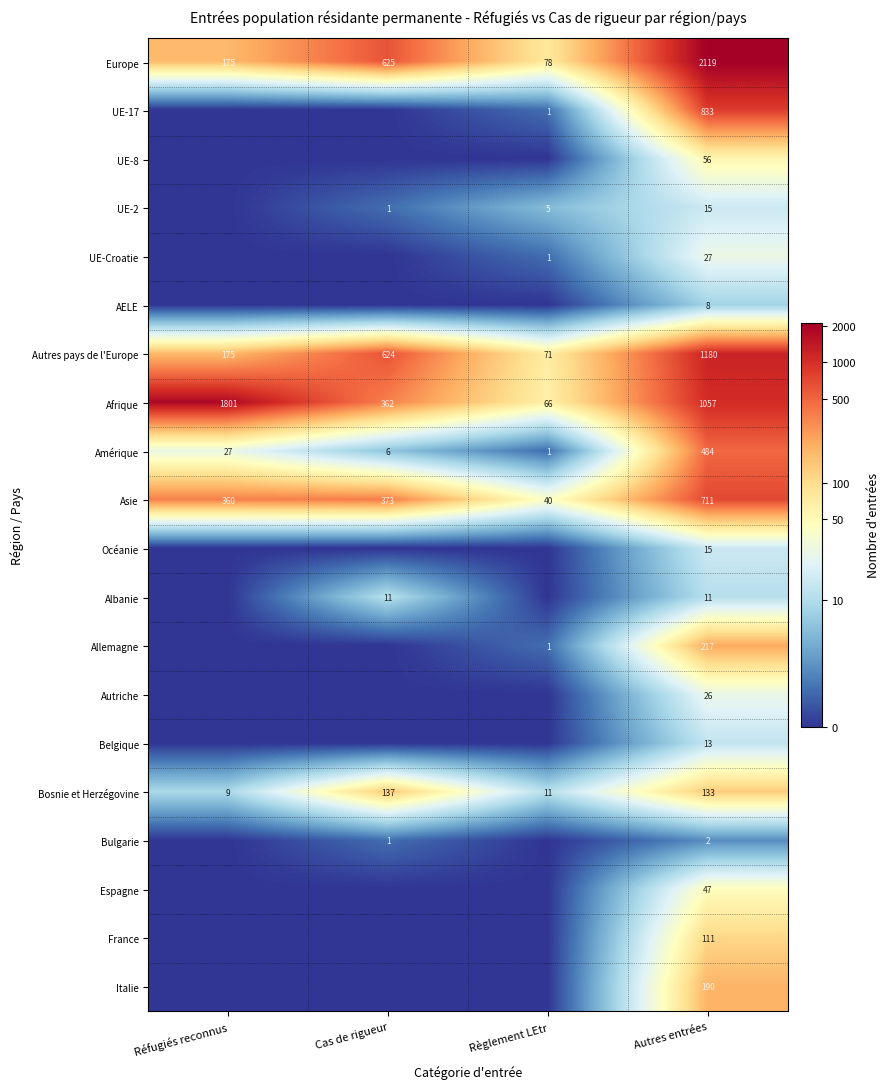

What is the difference between the second highest and minimum values in the Europe series?

547